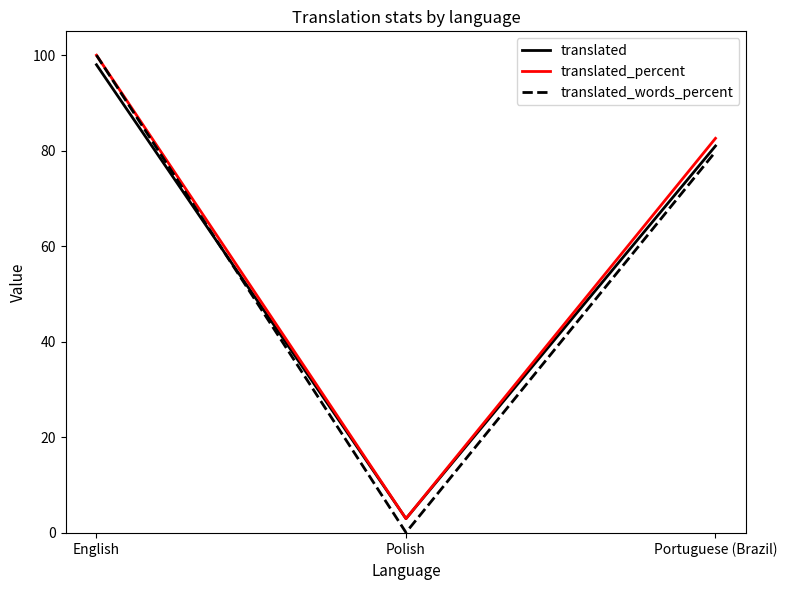

What are all the series names shown in the legend?

translated, translated_percent, translated_words_percent